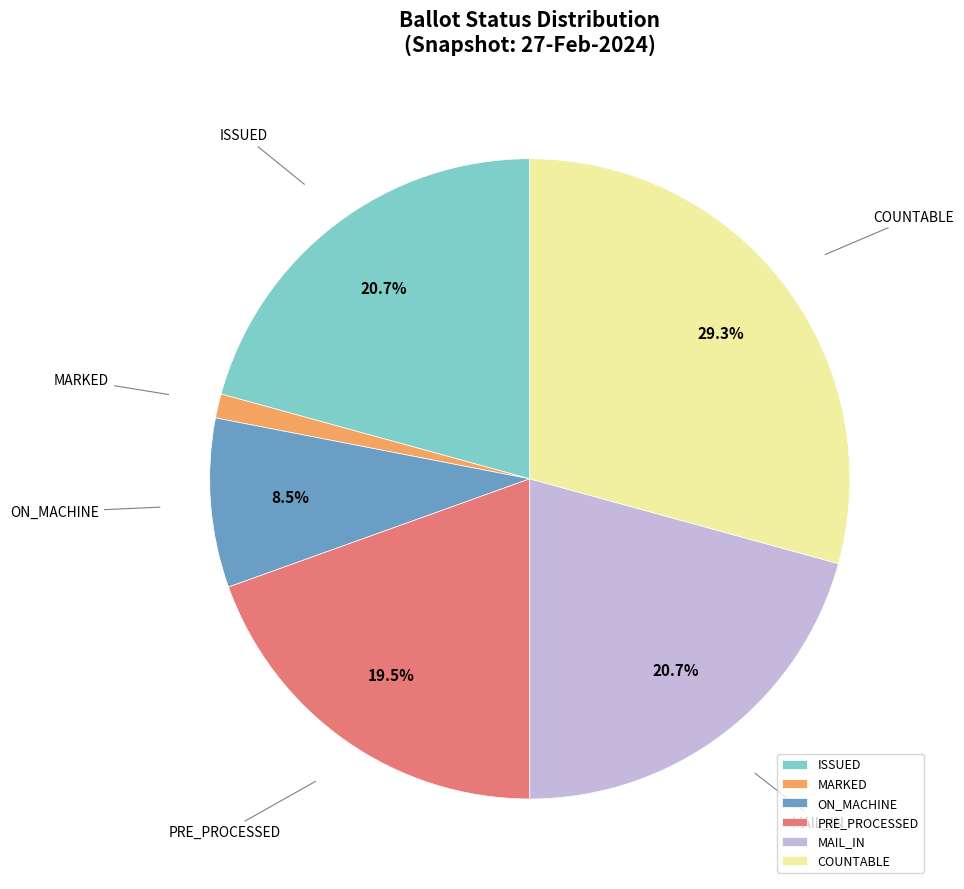

Count the number of slices in the pie.

6